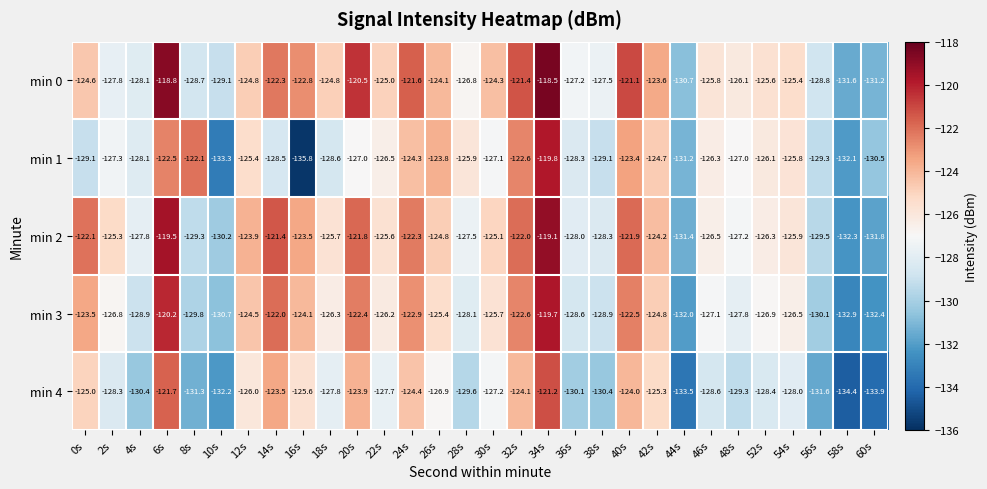

The min 2 series shows -202.2 at 30s. True or false?

False